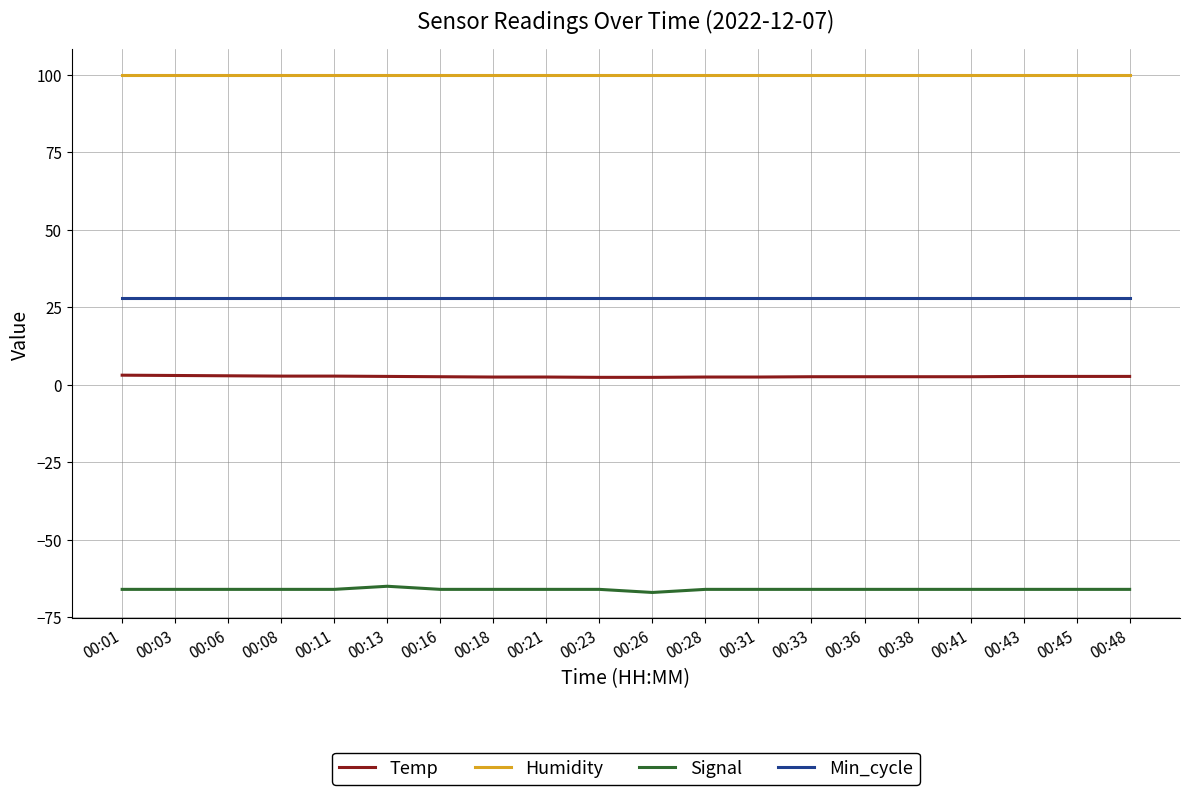

How many lines are shown in the chart?

4